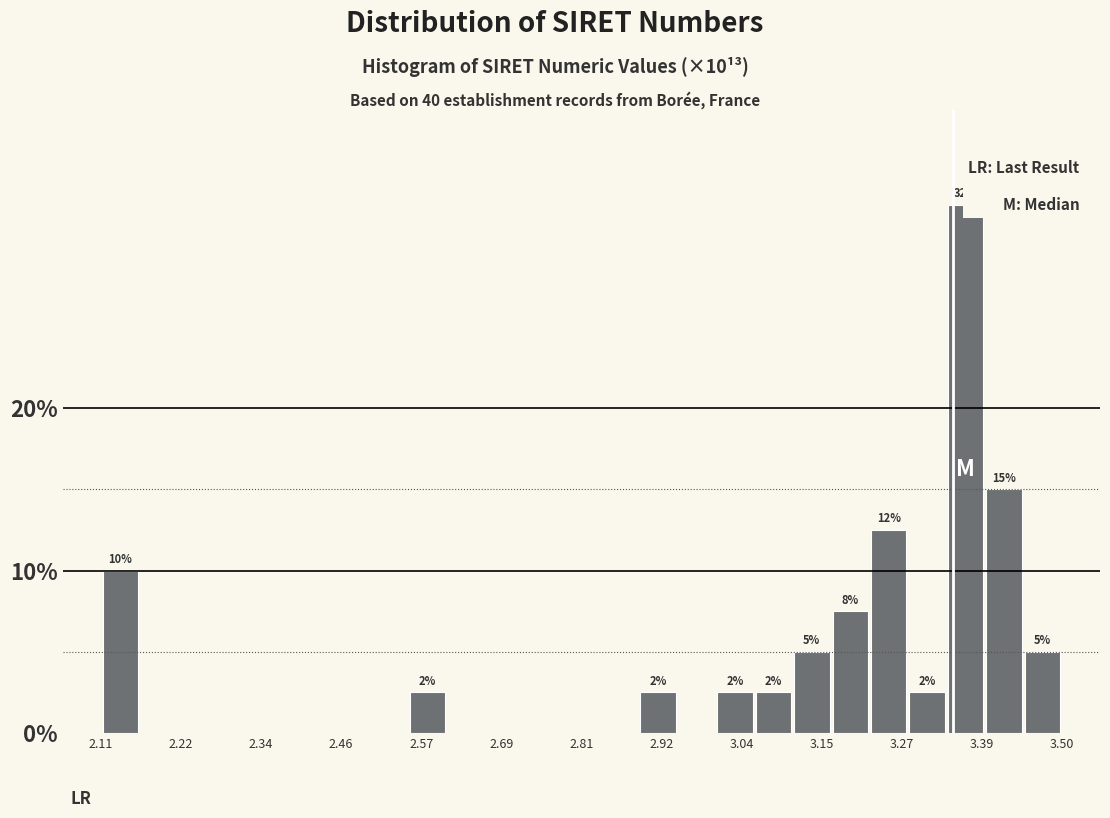

Read against the x-axis, roughly where is the centre of the tallest bar?

3.36